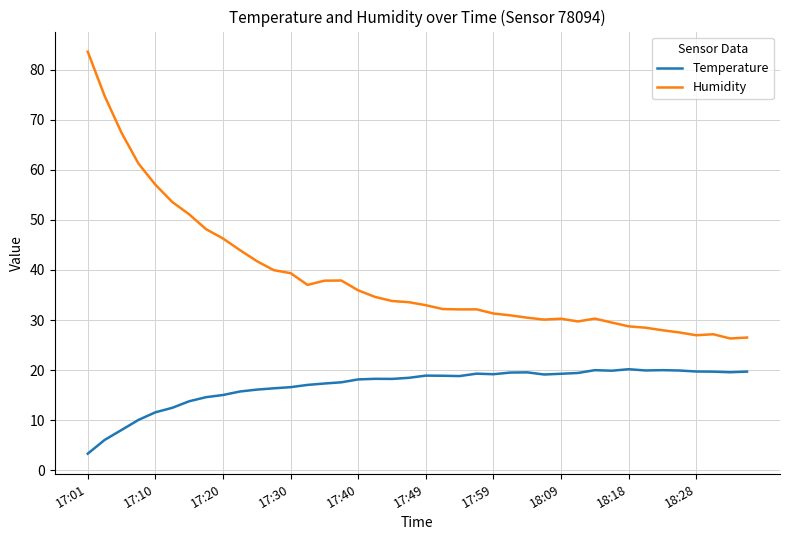

List the series in order of their peak value, lowest first.

Temperature, Humidity